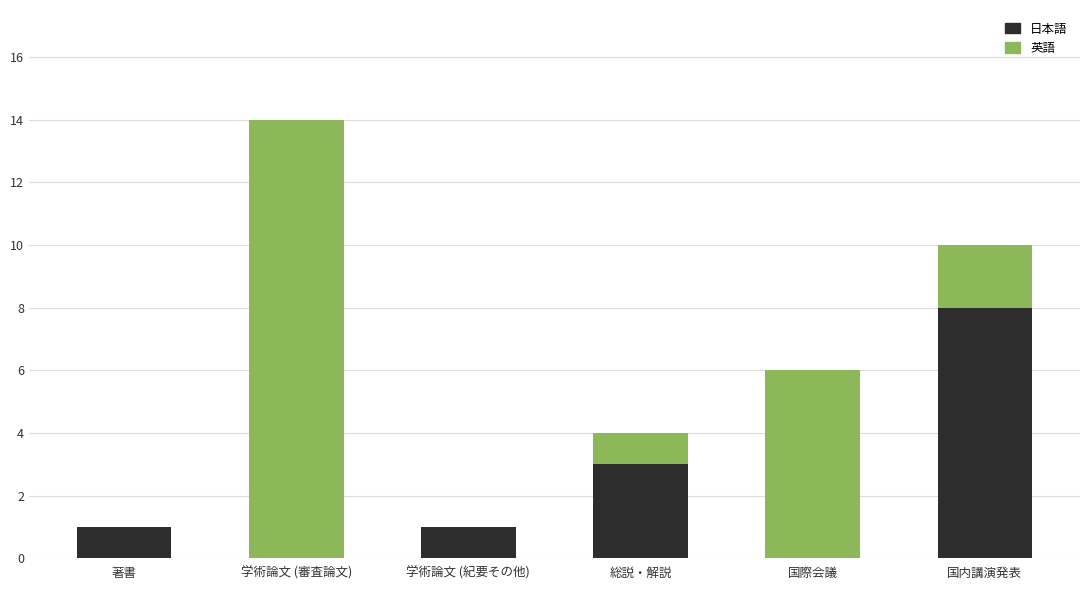

At which category is the sum across all series the highest?

学術論文 (審査論文)